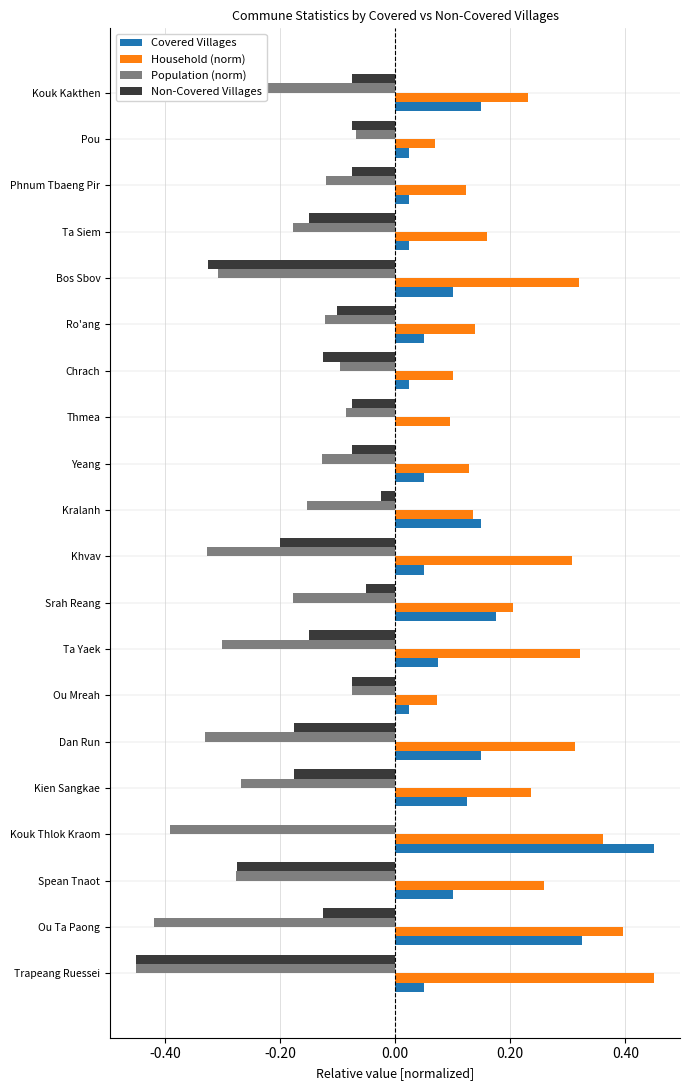

The value of Population (norm) at Kien Sangkae is -0.4. True or false?

False